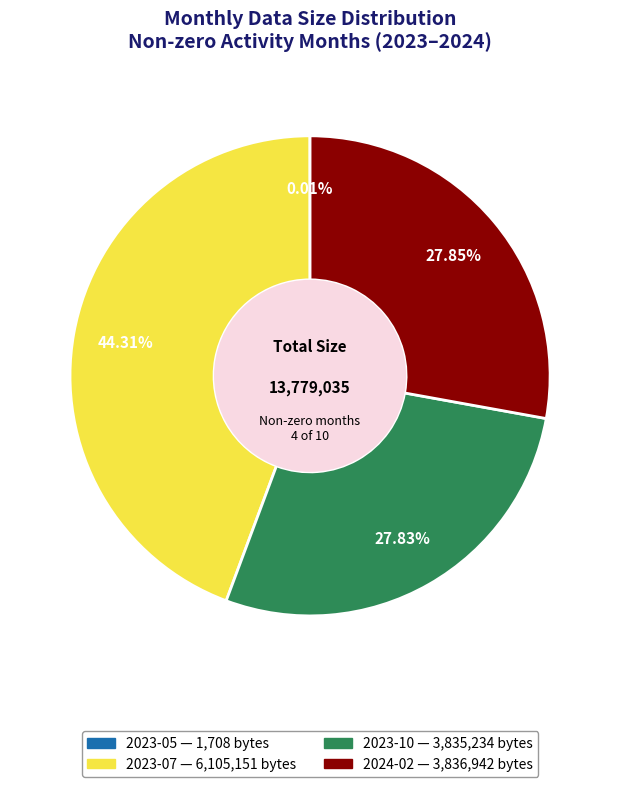

Does 2024-02 account for over 50% of the chart?

No